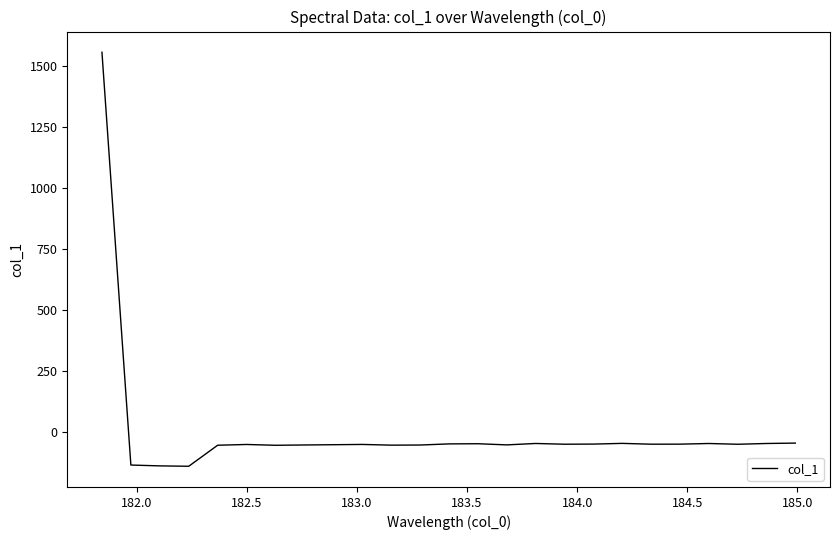

What is the greatest value displayed?

1555.7